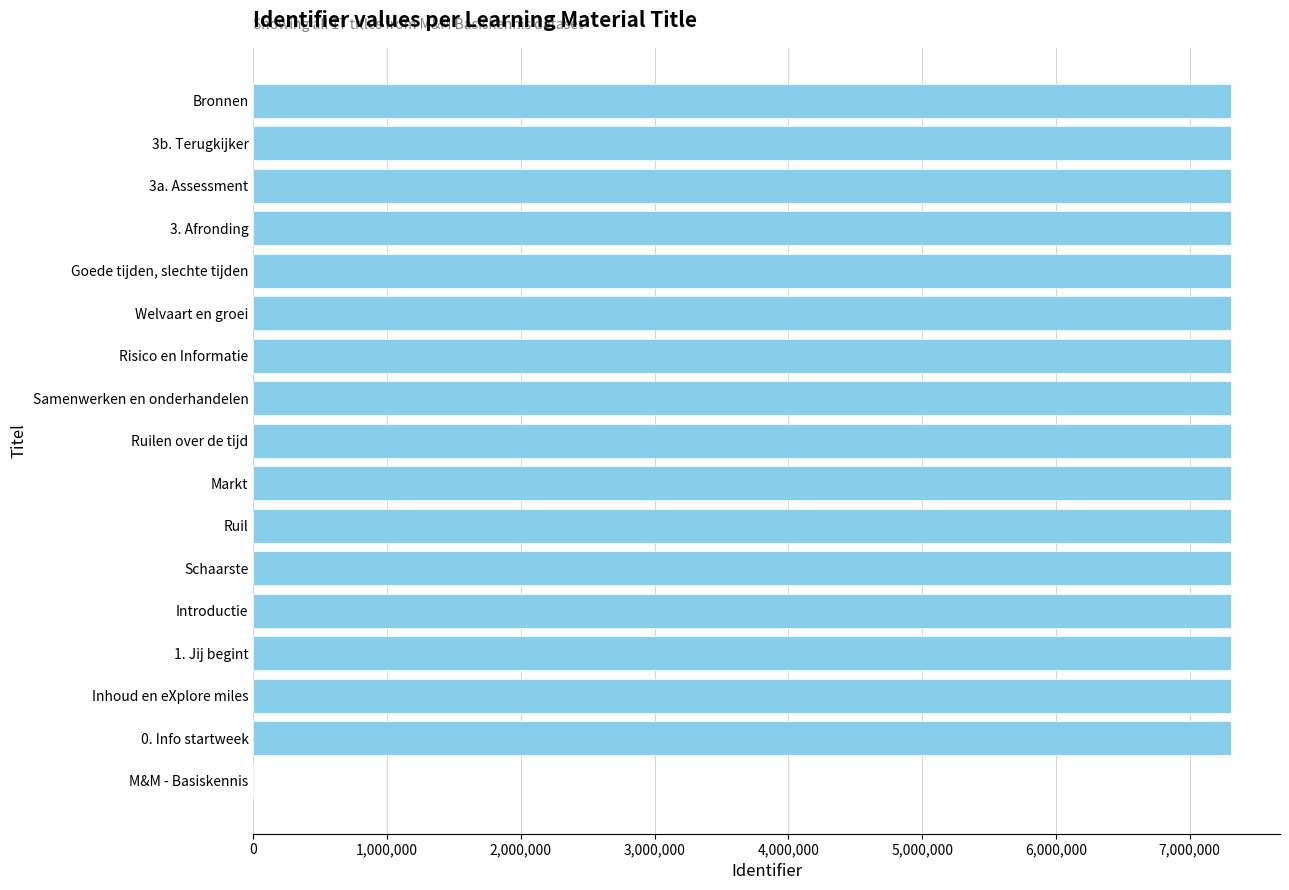

Approximately how many times larger is the value at Goede tijden, slechte tijden compared to Introductie?

1.0